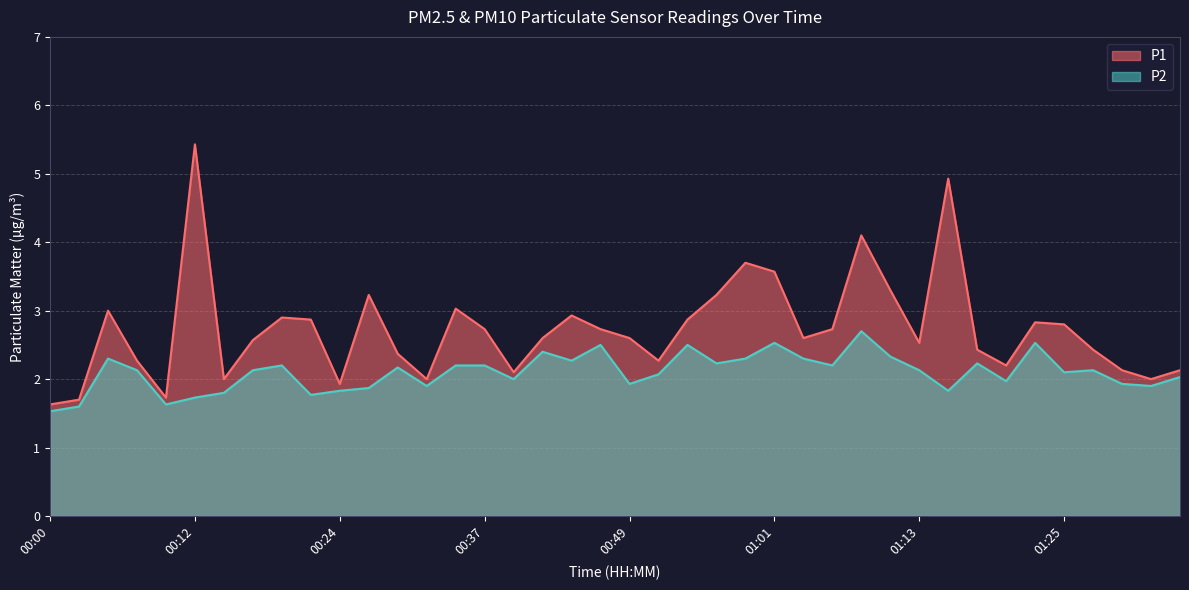

Where does the P1 series first go above 2?

00:05